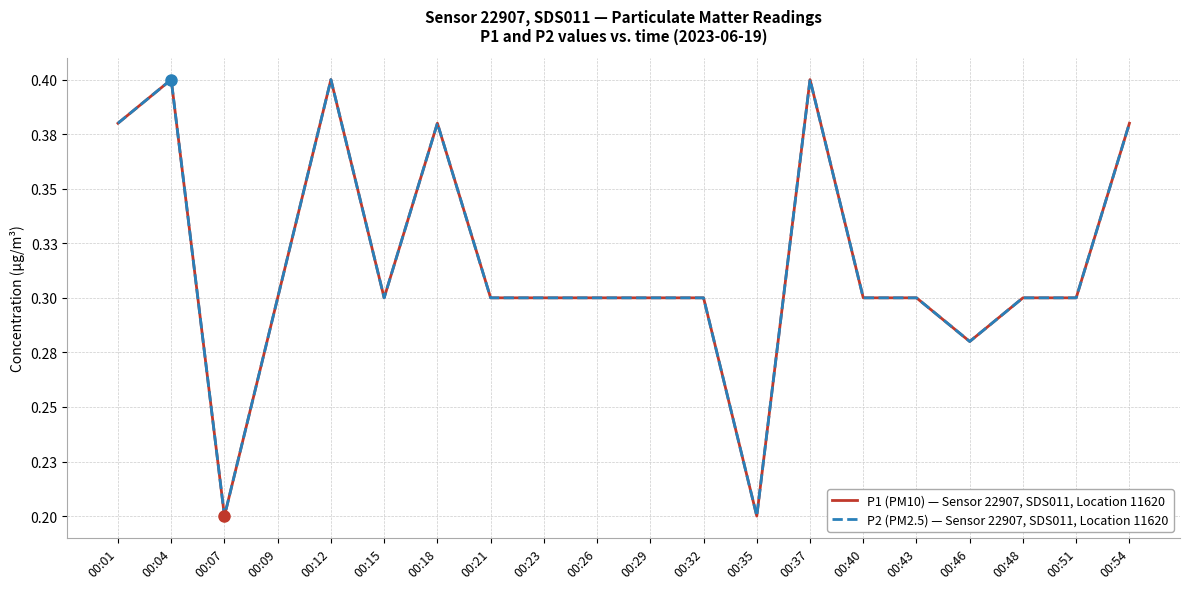

True or false: P1 (PM10) — Sensor 22907, SDS011, Location 11620 and P2 (PM2.5) — Sensor 22907, SDS011, Location 11620 intersect in this chart.

False